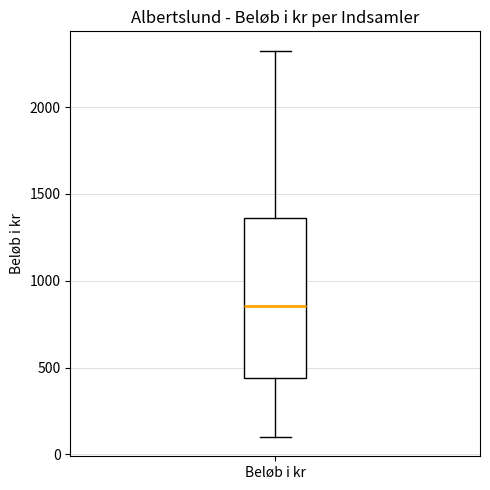

Where does the median line of the box for Beløb i kr sit on the y-axis? The values are not printed on the chart, so give them approximately, as read against the axis.

850